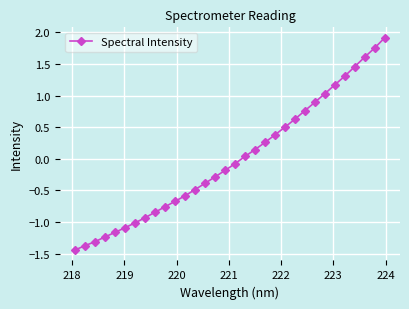

True or false: the data has more than 2 interior local peaks.

False